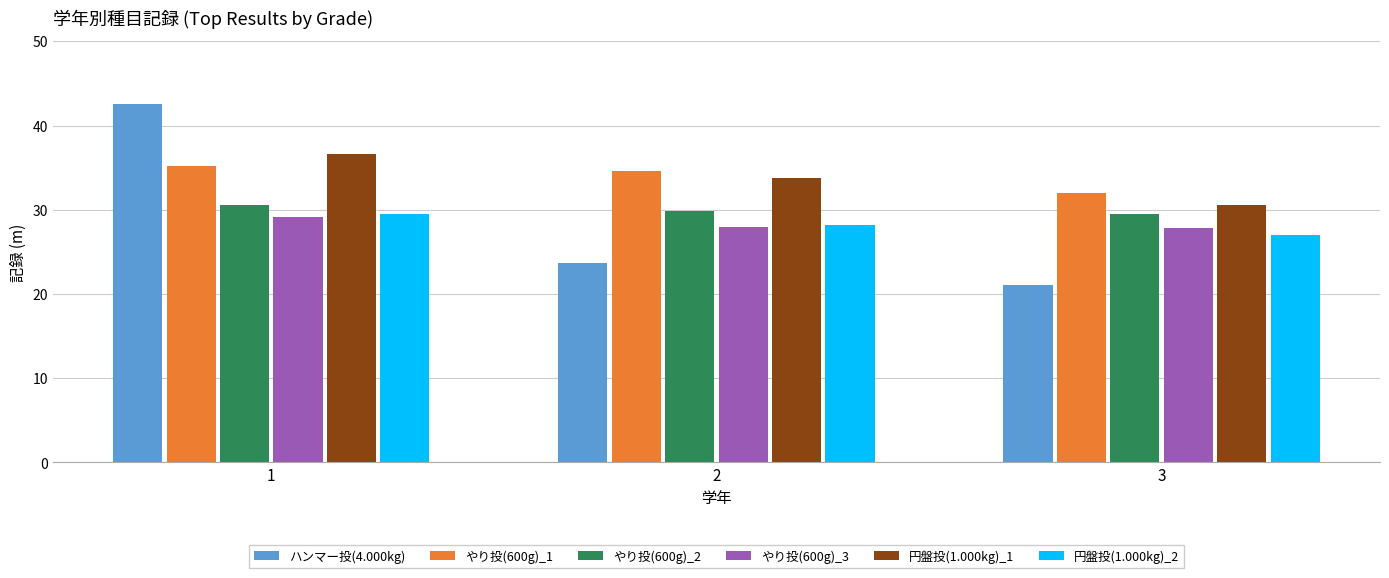

What is the difference between the 円盤投(1.000kg)_2 values at 3 and 2?

1.2